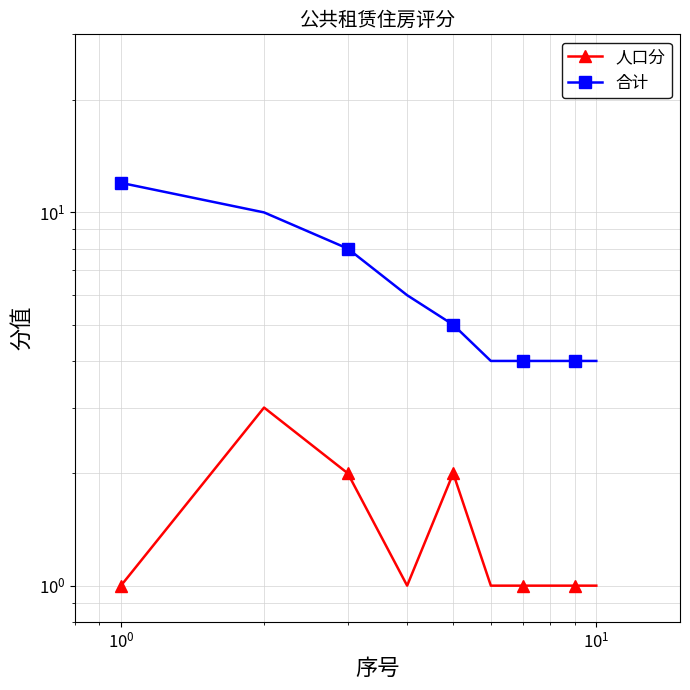

How many data points in 合计 are less than 5?

5